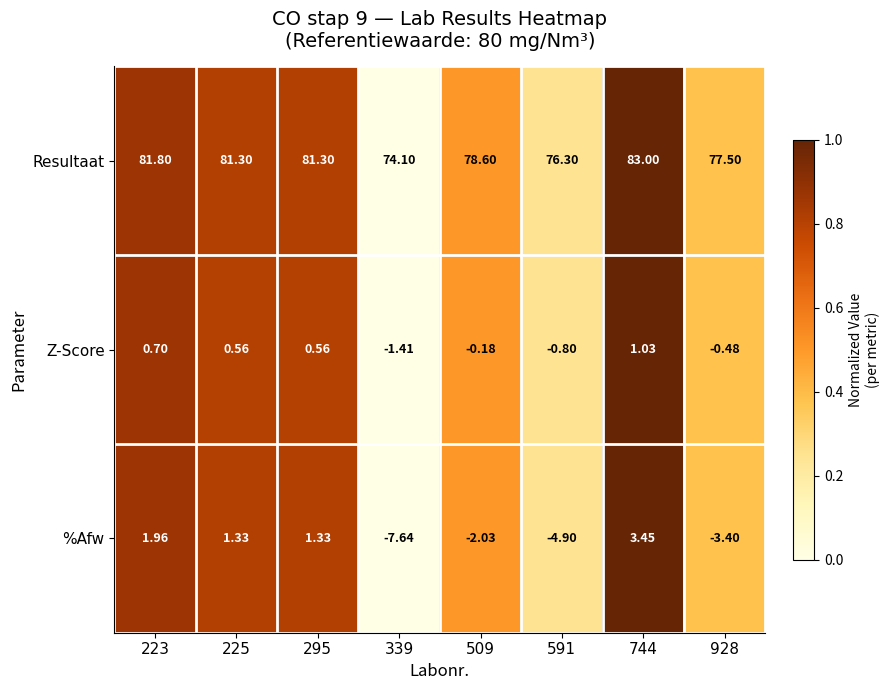

Rank the series by their maximum value, from lowest to highest.

Z-Score, %Afw, Resultaat